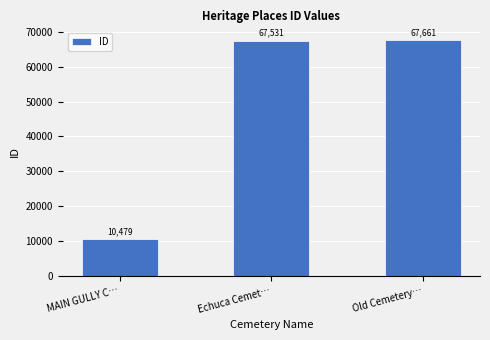

What is the label of the 1st bar from the right?

Old Cemetery…